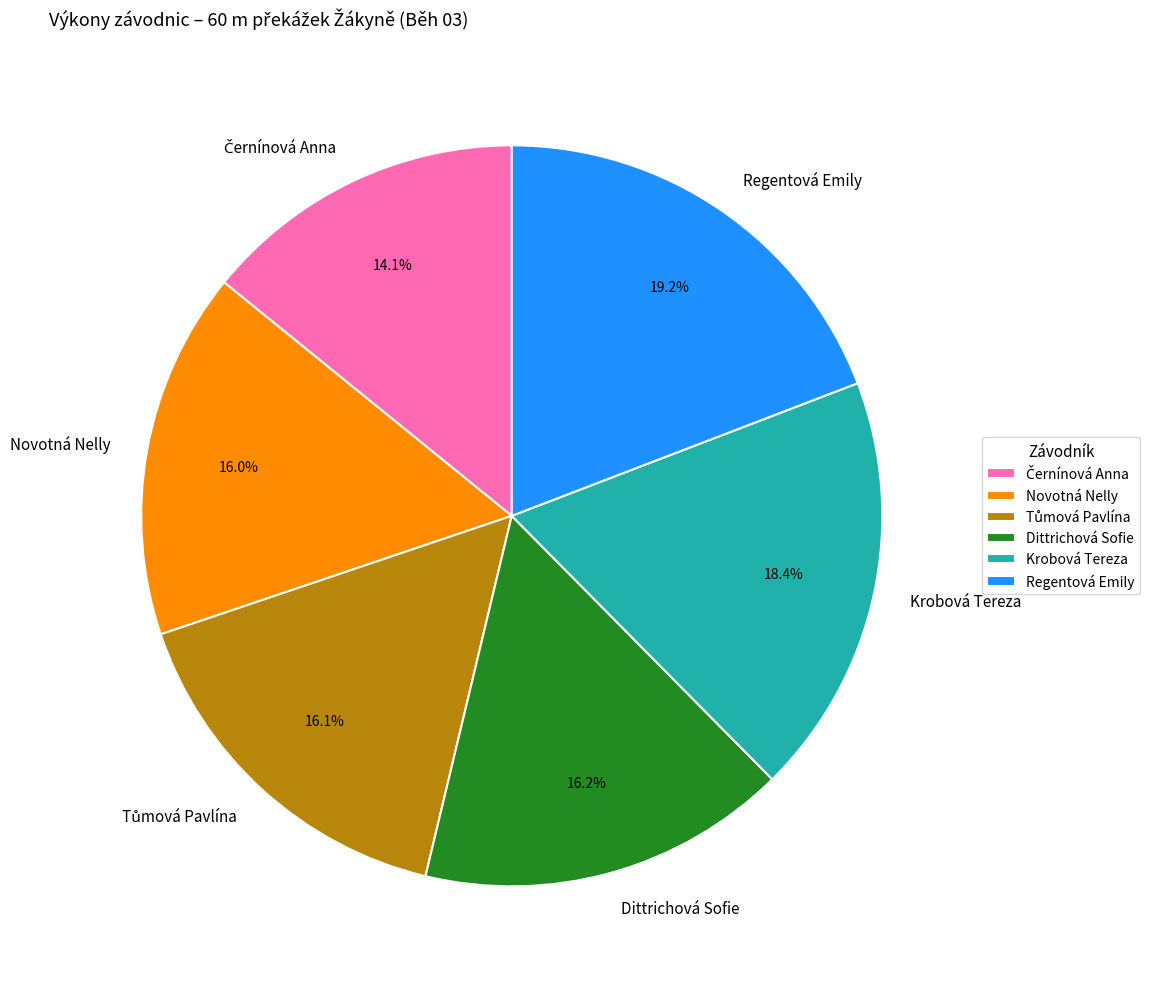

Does any single category account for the majority?

No